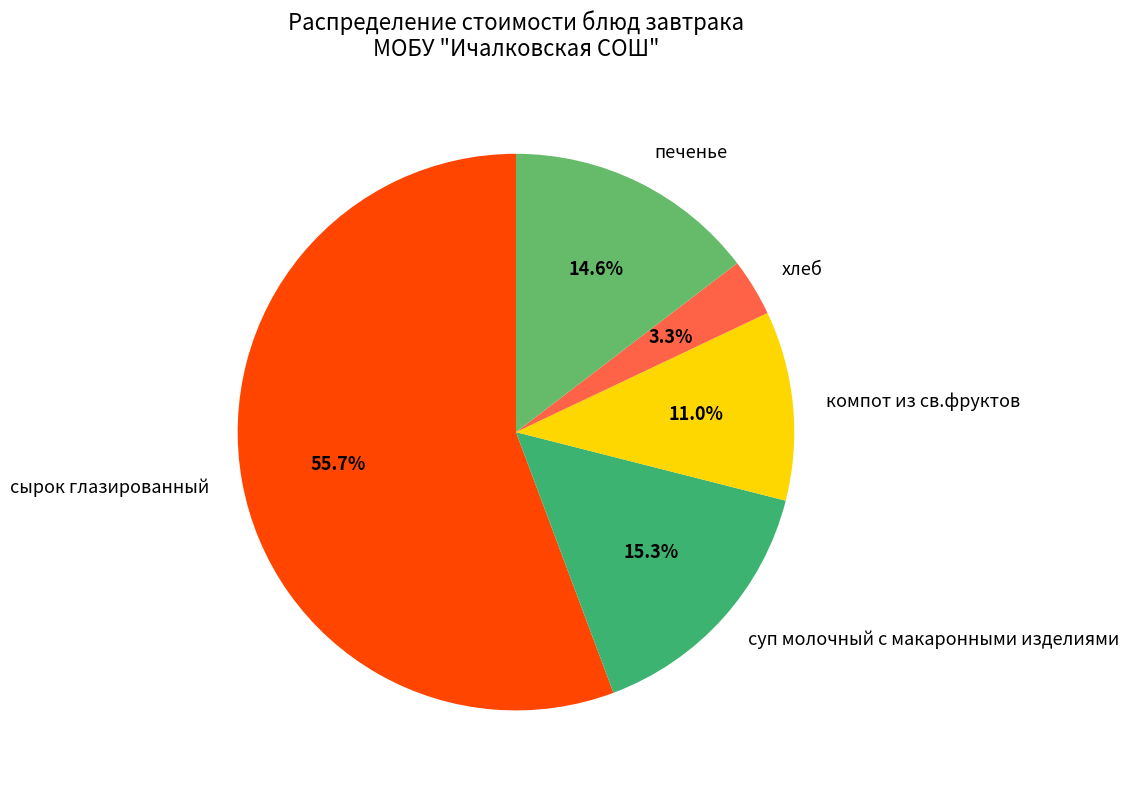

Which slice is the smallest?

хлеб